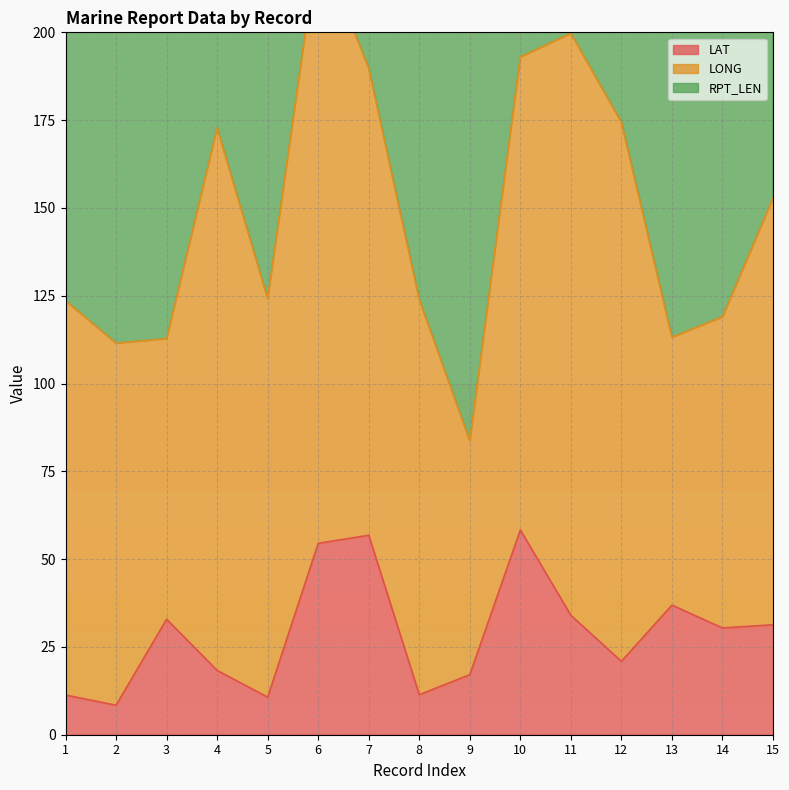

What is the value of the RPT_LEN point at the 4th from the left?

128.0